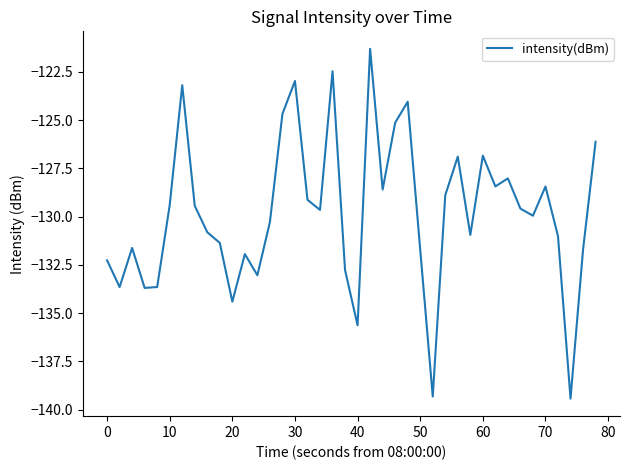

What is the difference between the maximum and minimum values?

18.1